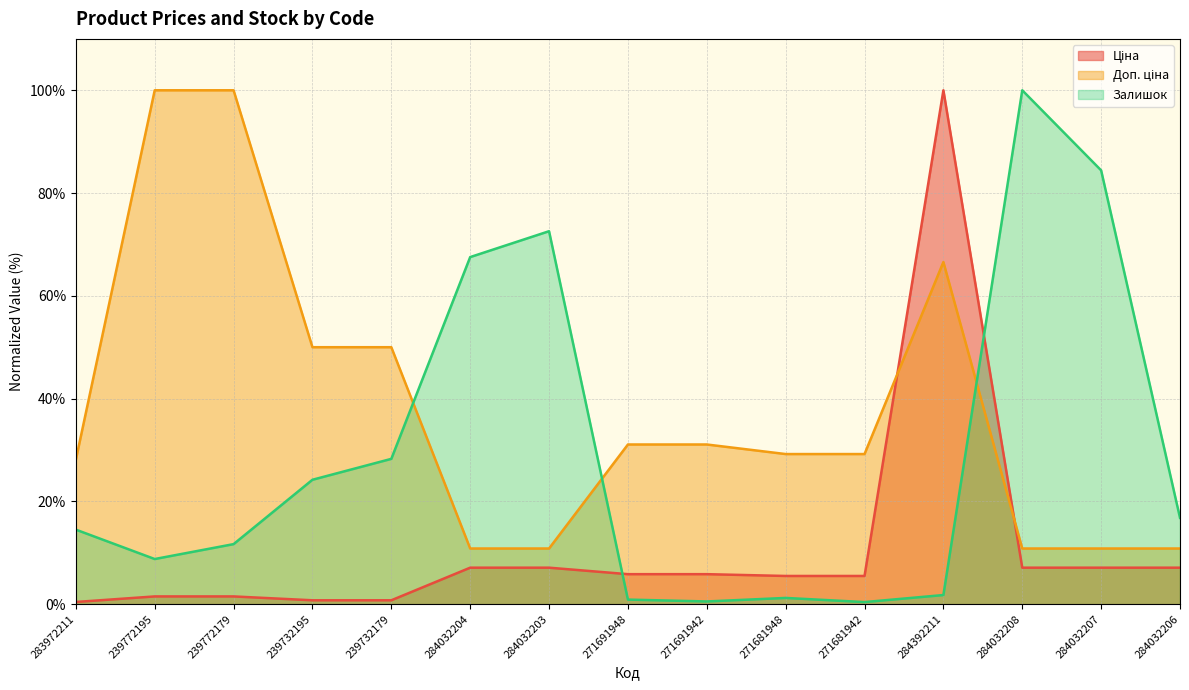

The Доп. ціна series shows 14.3 at 271691948. True or false?

False